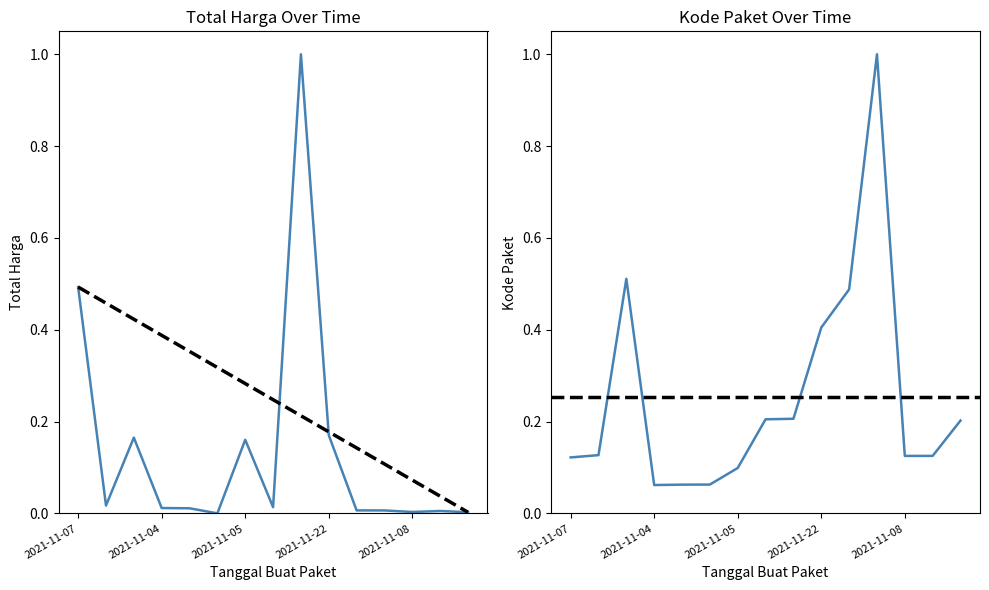

Does the chart display data point markers on the line(s)?

No